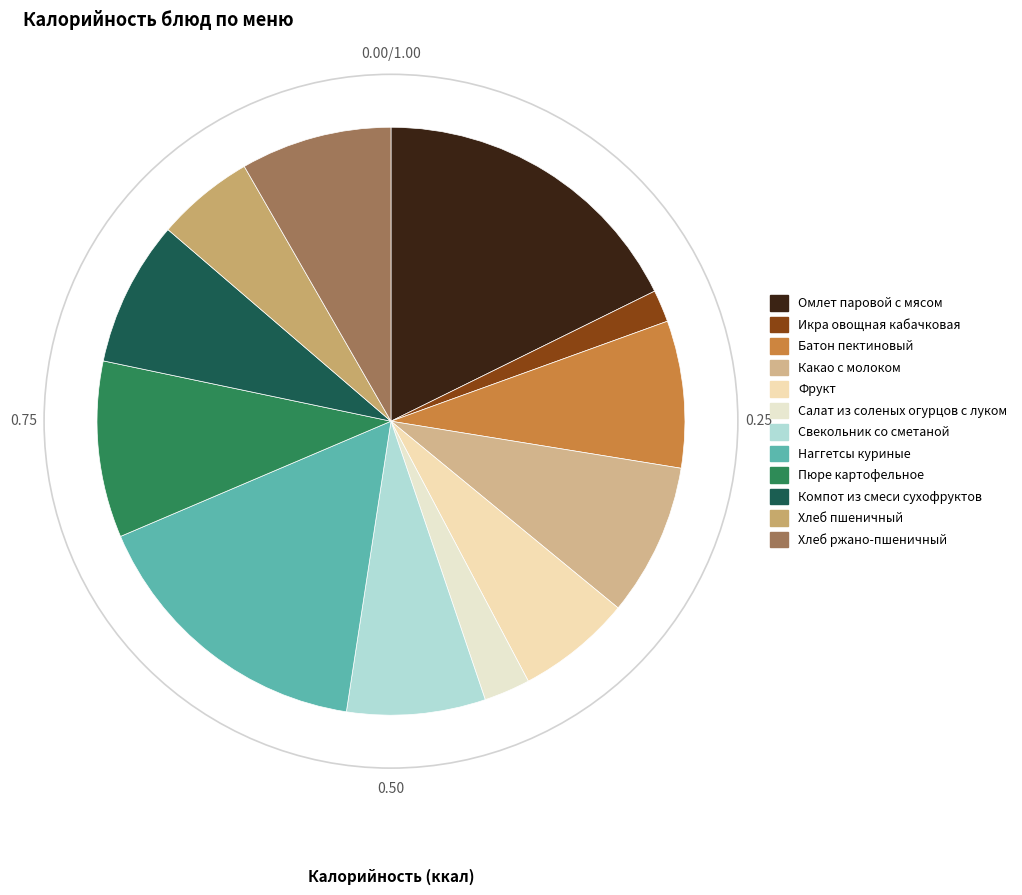

What percentage is the Пюре картофельное slice, to the nearest percent?

10%